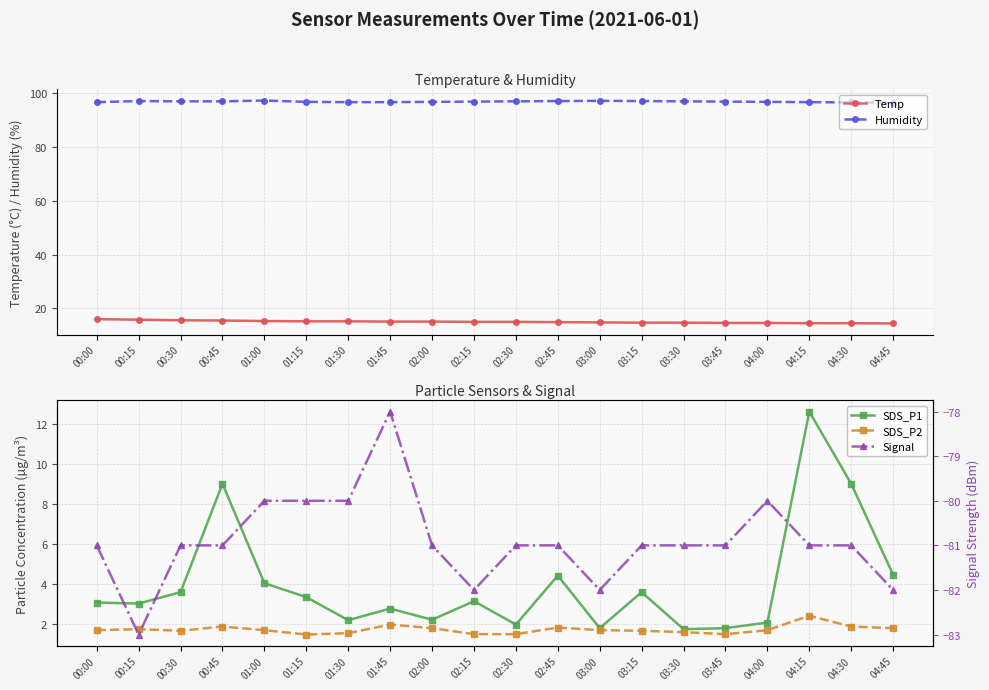

What is the lowest value of the Signal series?

-83.0